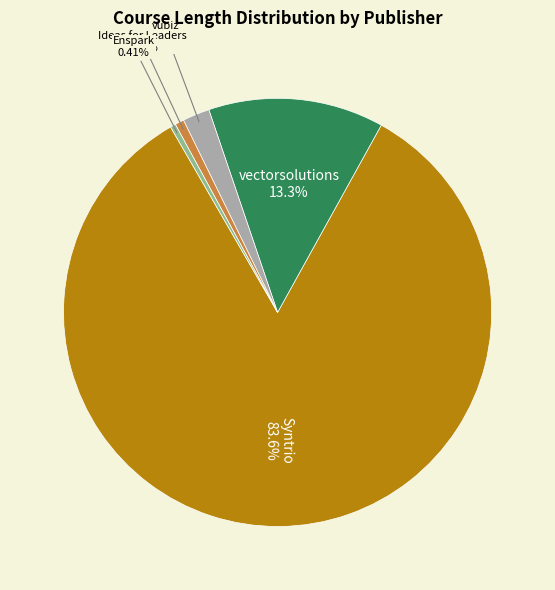

How many slices are in this pie chart?

5